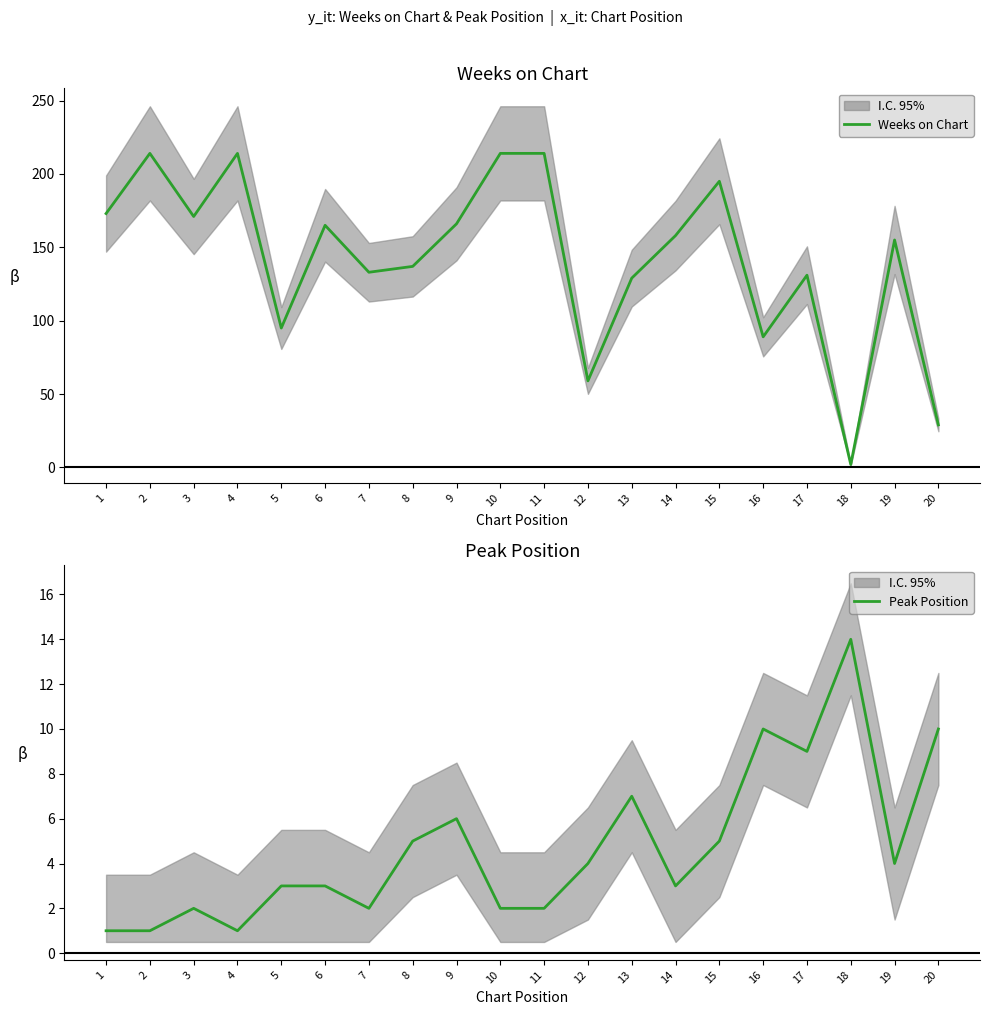

Where do Peak Position and Weeks on Chart first cross each other?

17 and 18